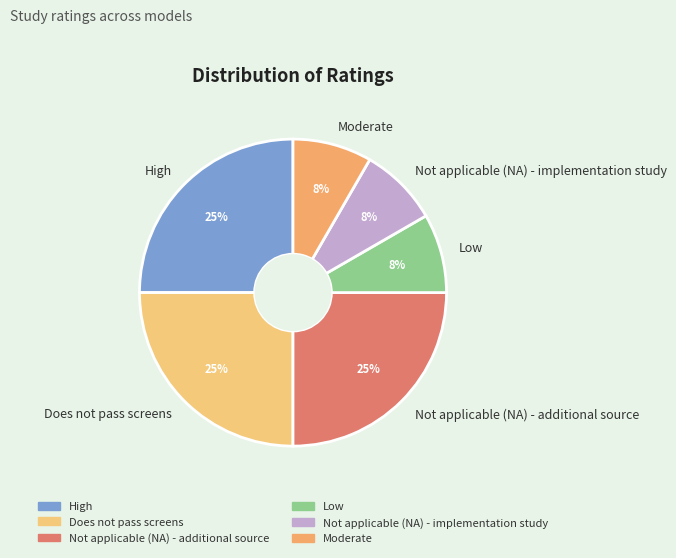

Approximately how many times larger is the value at Low compared to Does not pass screens?

0.3